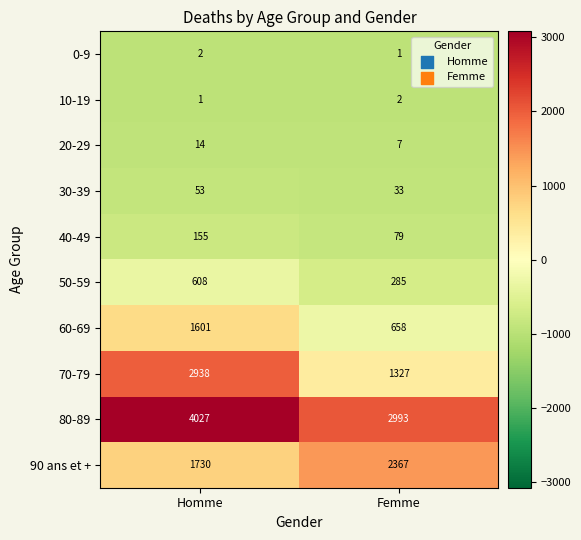

What is the difference between the 30-39 values at Homme and Femme?

20